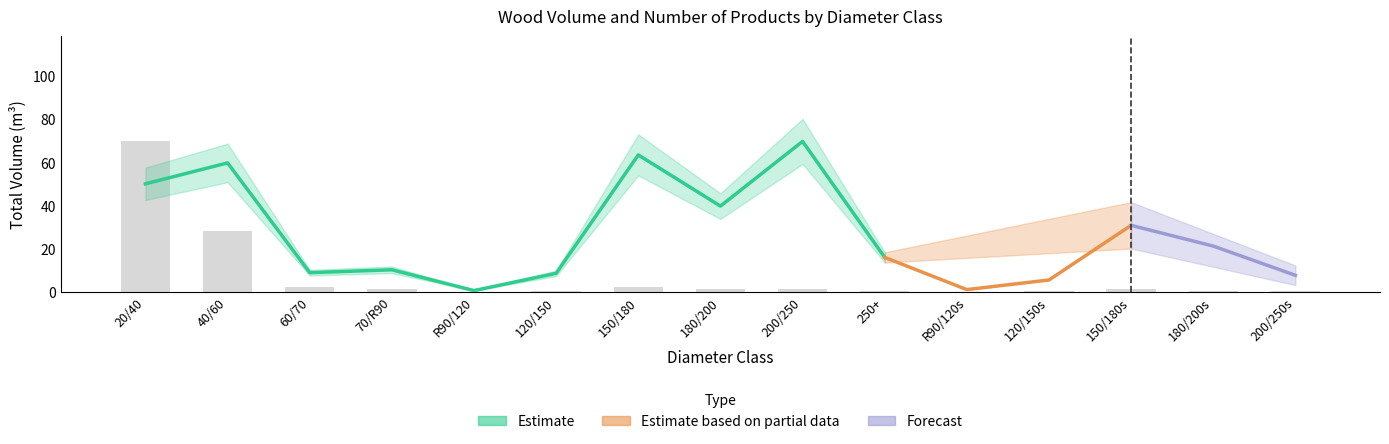

What position from the right is 70/R90?

12